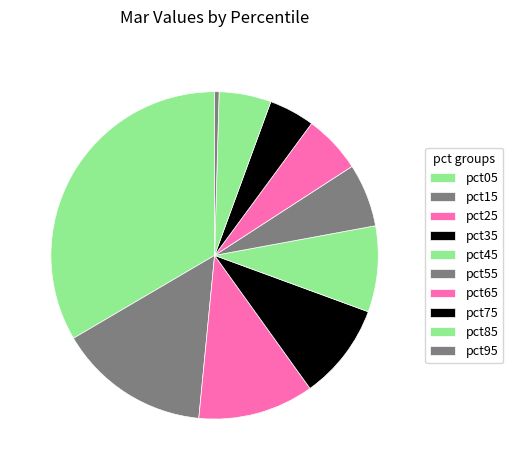

Count the number of slices in the pie.

10